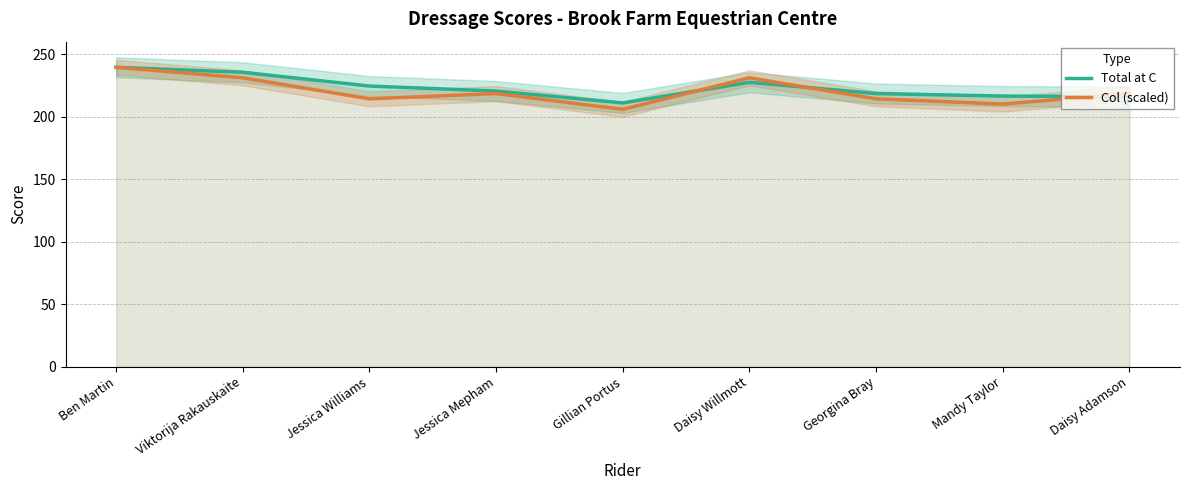

Which series ends up on top after the final intersection of Total at C and Col (scaled)?

Col (scaled)